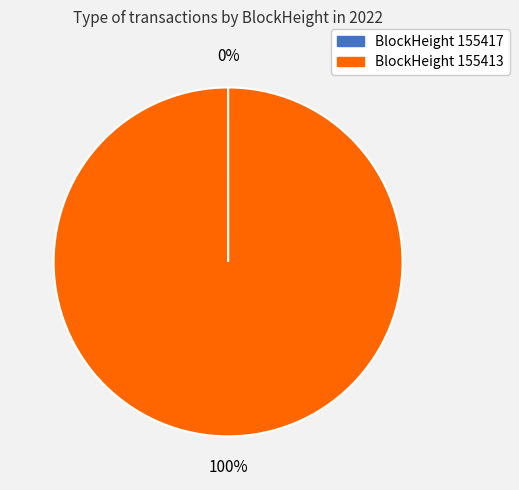

Does any single category account for the majority?

Yes